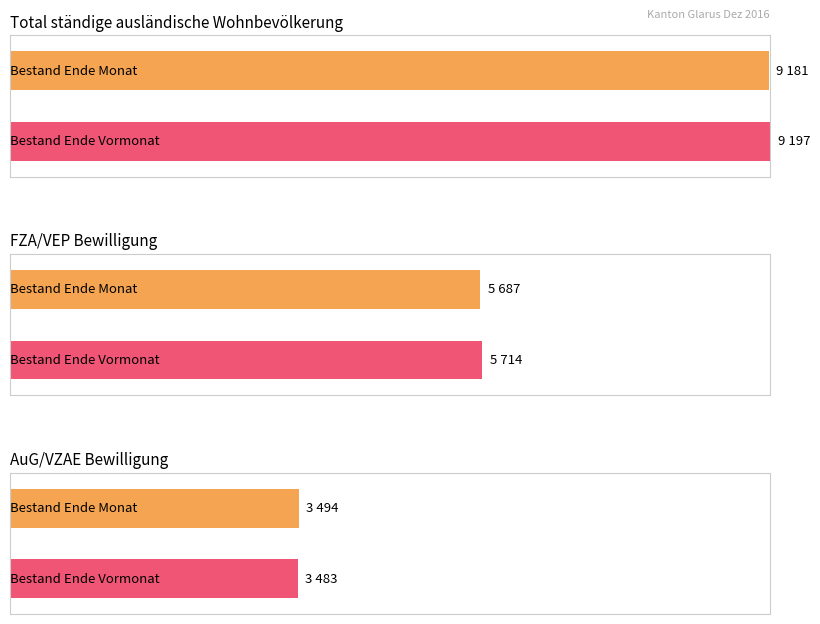

At how many categories does at least one series exceed 7903?

1